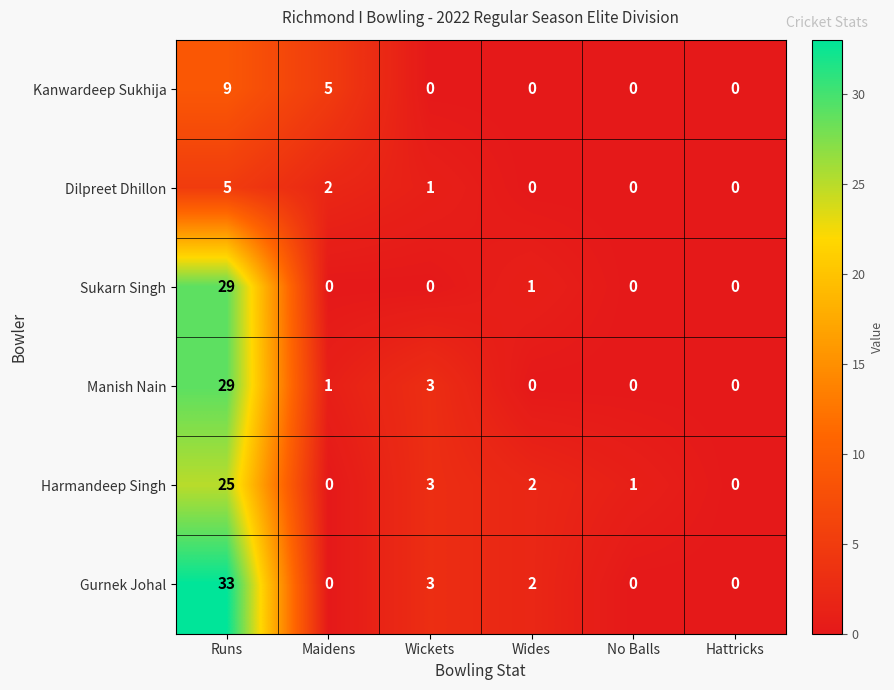

Which series has the largest total across all categories?

Gurnek Johal